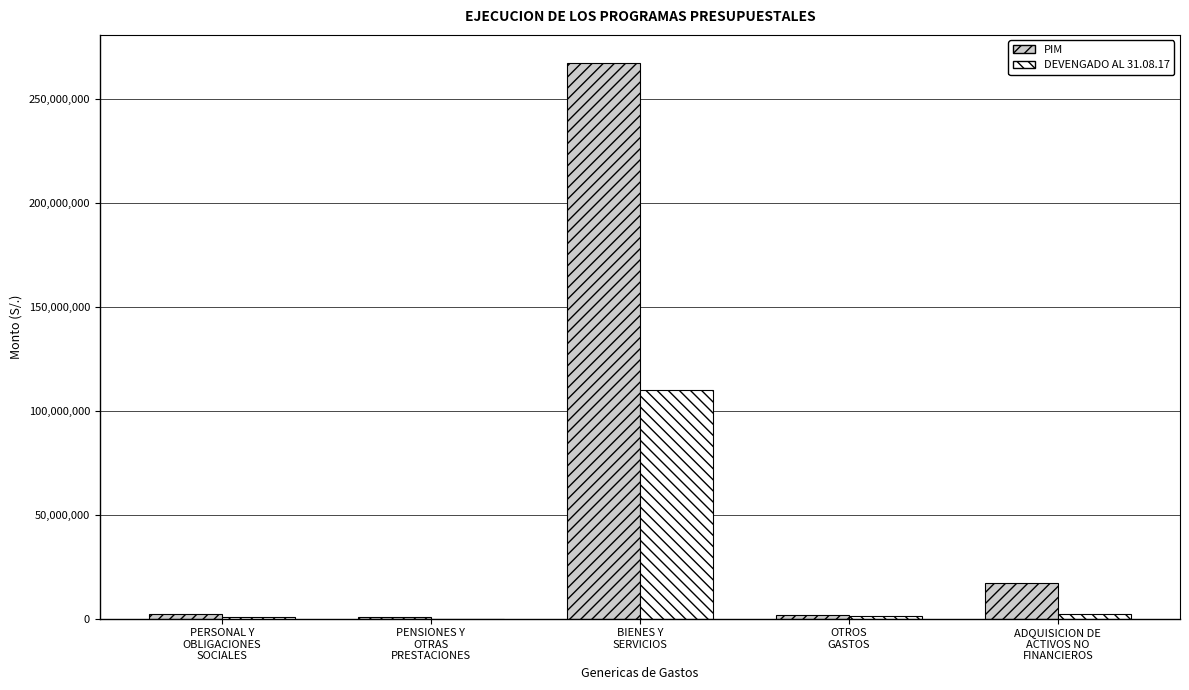

What is the sum of all PIM values?

288844613.0